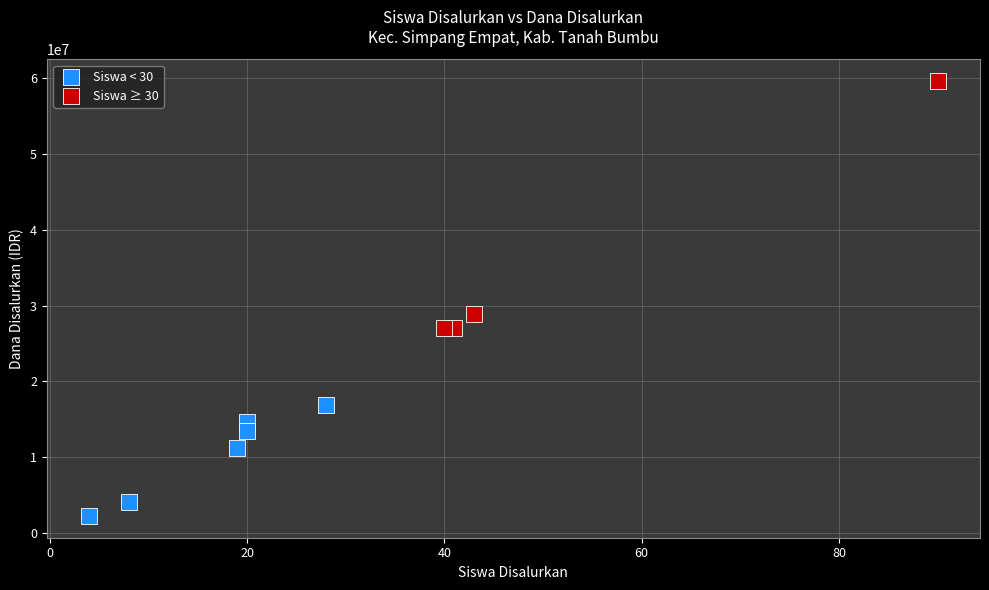

Which series reaches the maximum Y coordinate?

Siswa ≥ 30